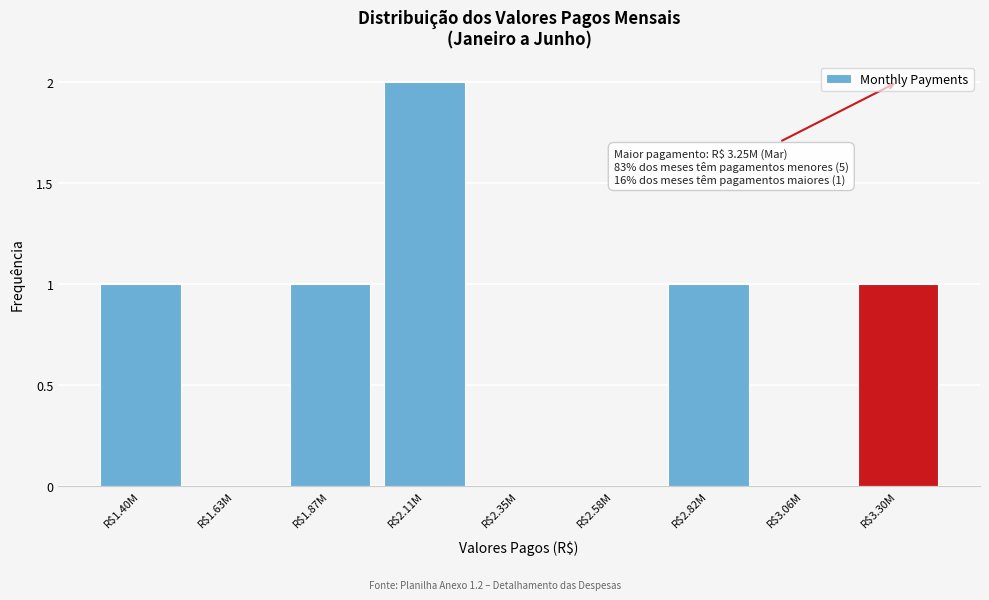

True or false: the data shows 2 at R$3.30M.

False